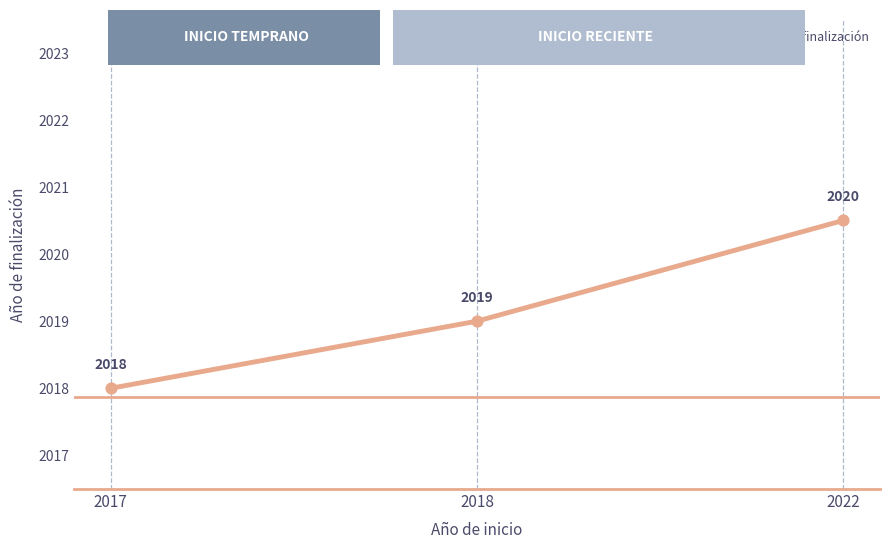

What is the change in value from 2018 to 2022?

+1.5